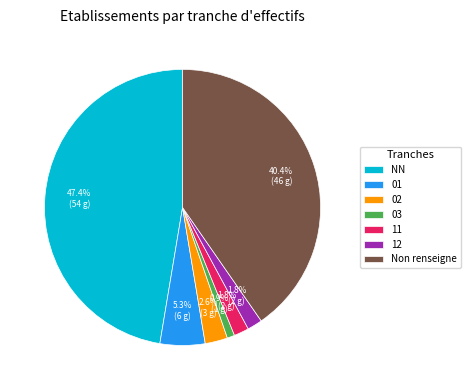

True or false: 11 accounts for 2% of the total.

True